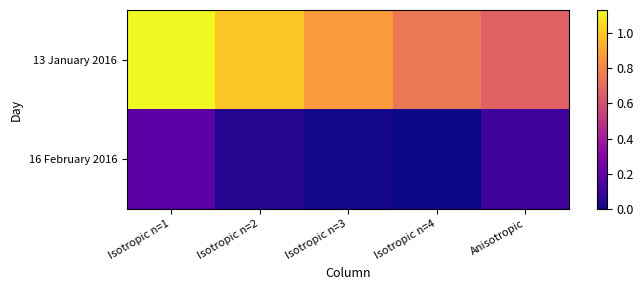

Rank the series by their maximum value, from highest to lowest.

13 January 2016, 16 February 2016